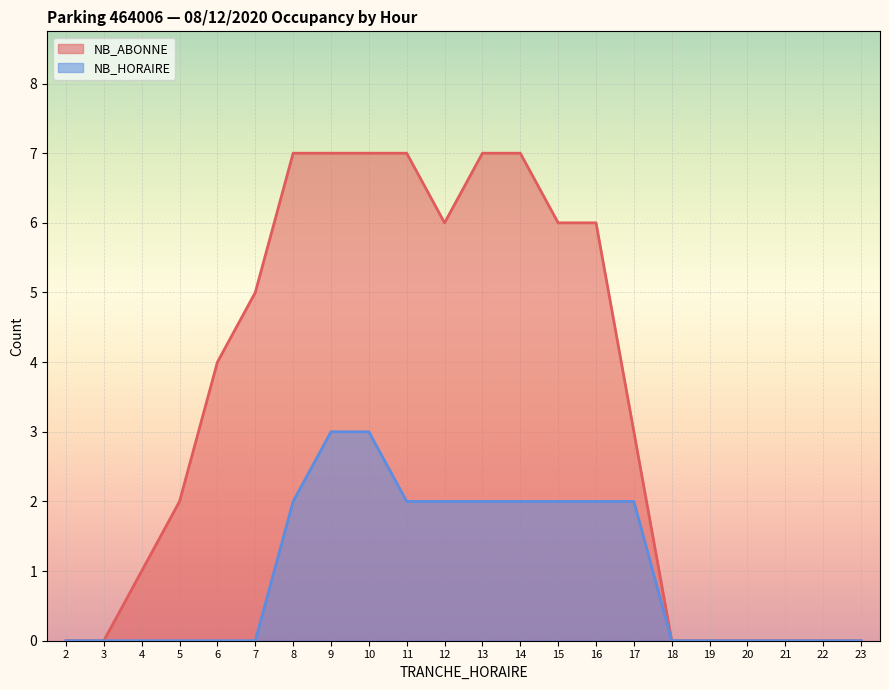

True or false: NB_ABONNE and NB_HORAIRE cross at least once.

False